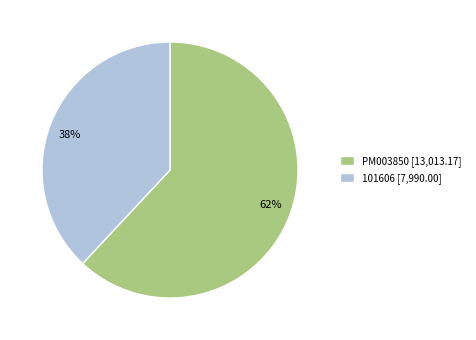

Between 101606 and PM003850, which is larger?

PM003850